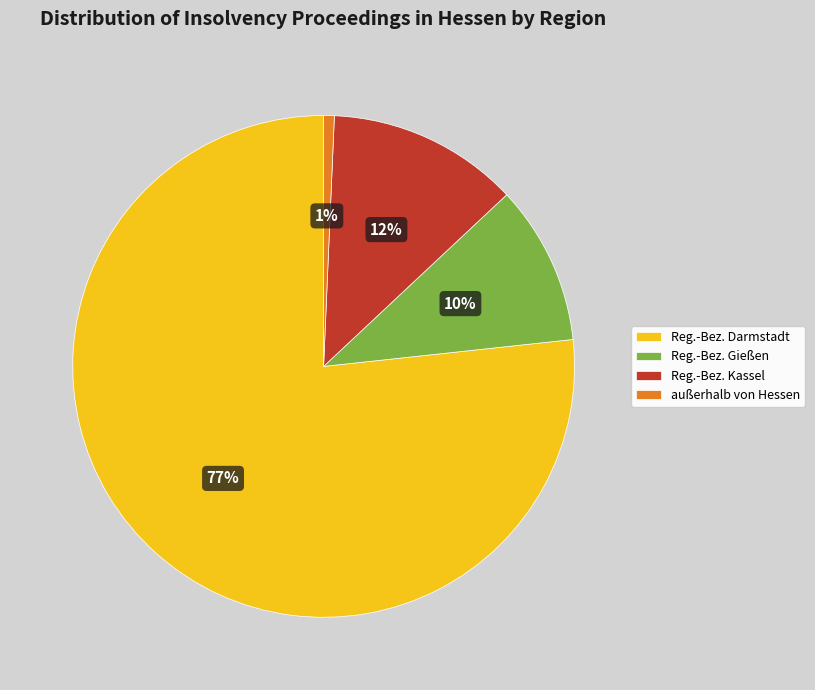

Which category has the smallest portion of the pie?

außerhalb von Hessen